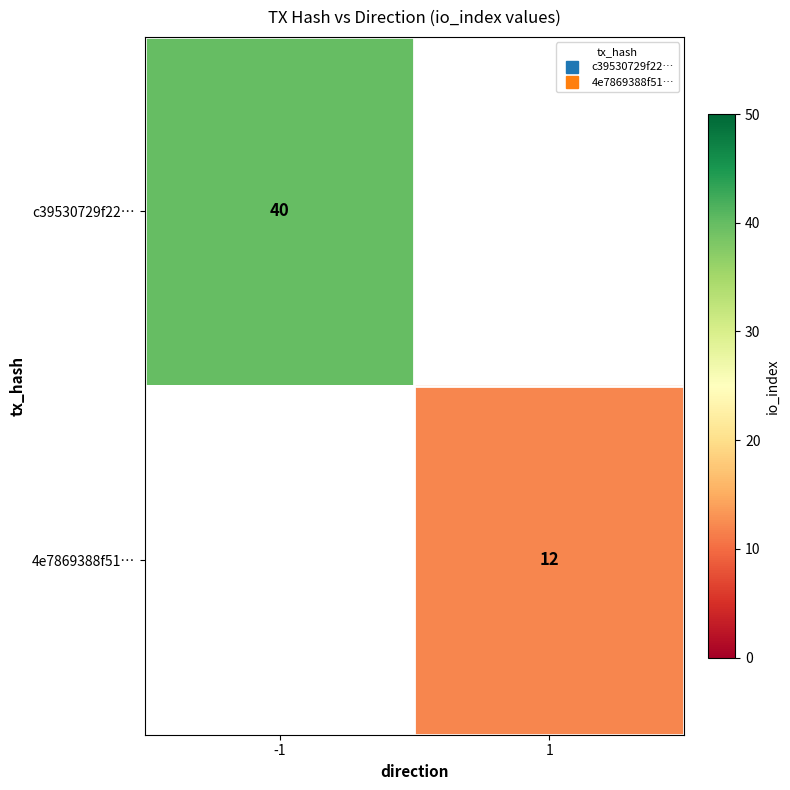

The value of c39530729f22… at -1 is 40.0. True or false?

True